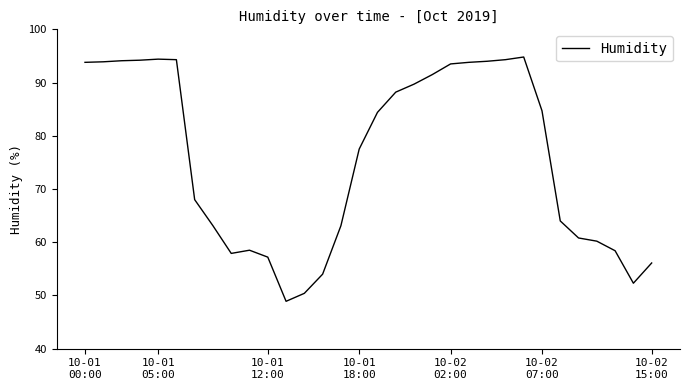

What is the difference between the maximum and second lowest values?

44.4